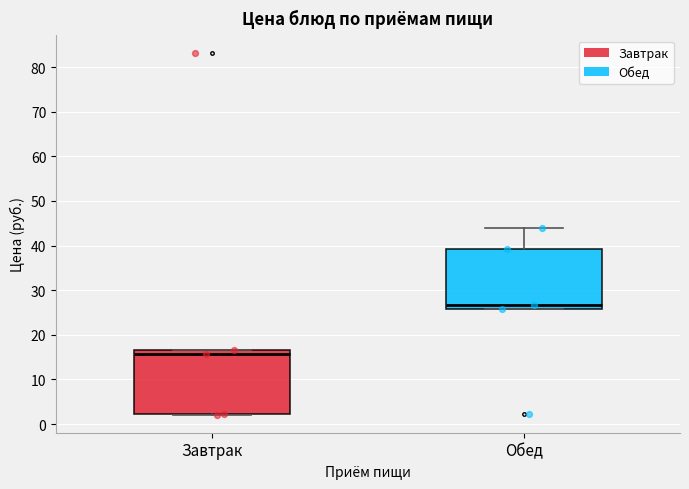

Which box's median line is the highest?

Обед